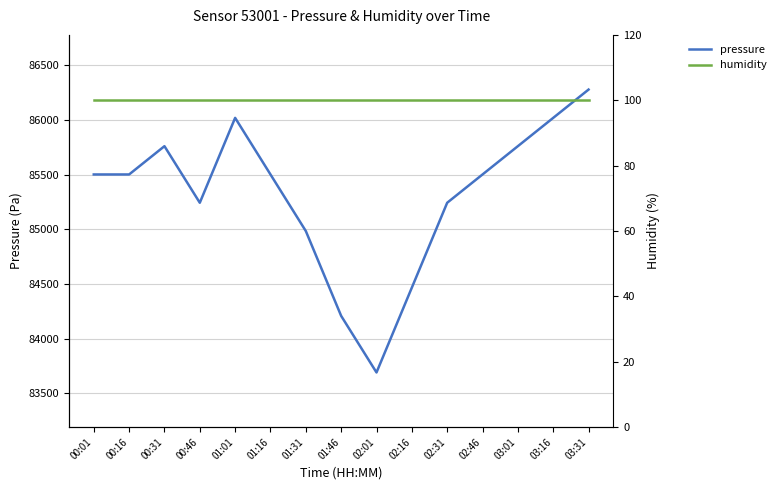

What is the value of the humidity point at the 14th from the left?

100.0